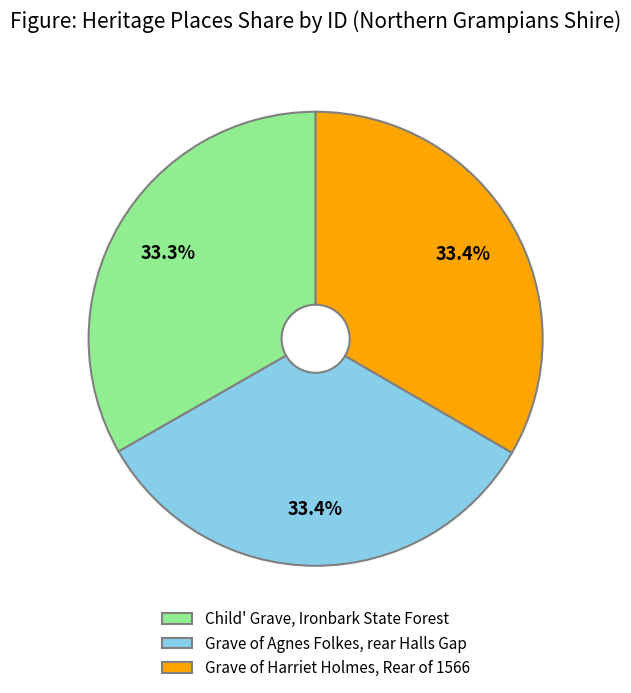

The Grave of Harriet Holmes, Rear of 1566 slice represents 33% of the pie. True or false?

True